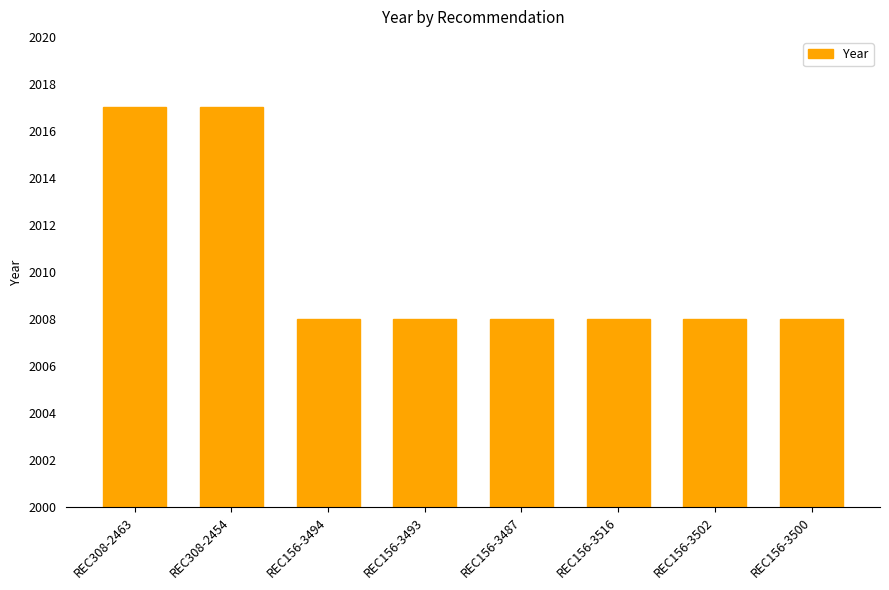

What is the maximum value shown in the chart?

2017